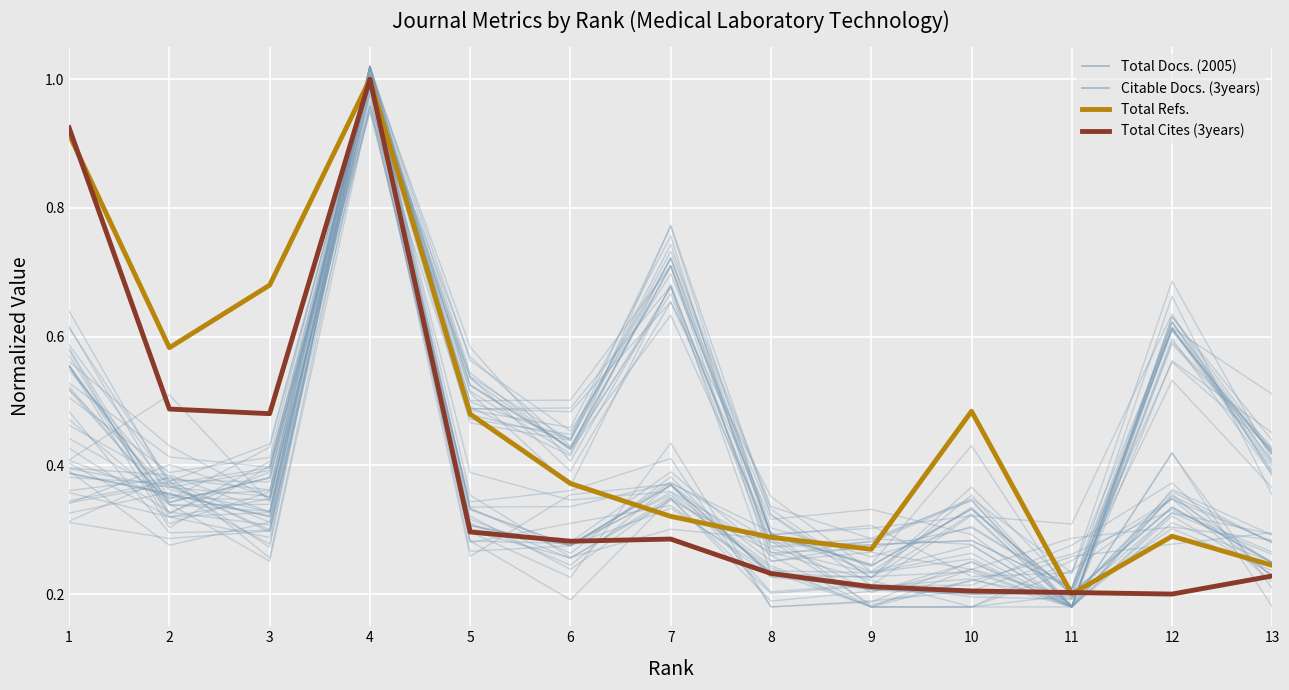

How many interior local peaks does the Citable Docs. (3years) series have?

3